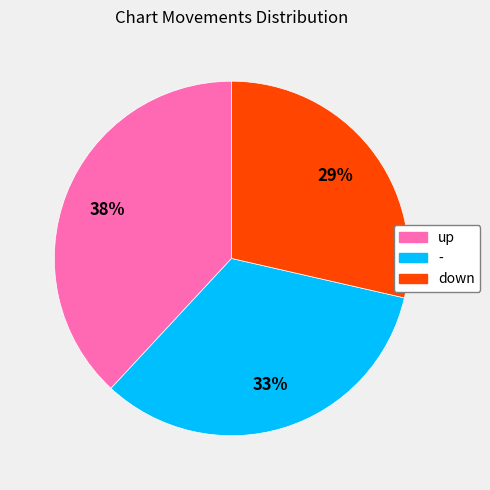

To the nearest percent, what is the average slice percentage?

33%